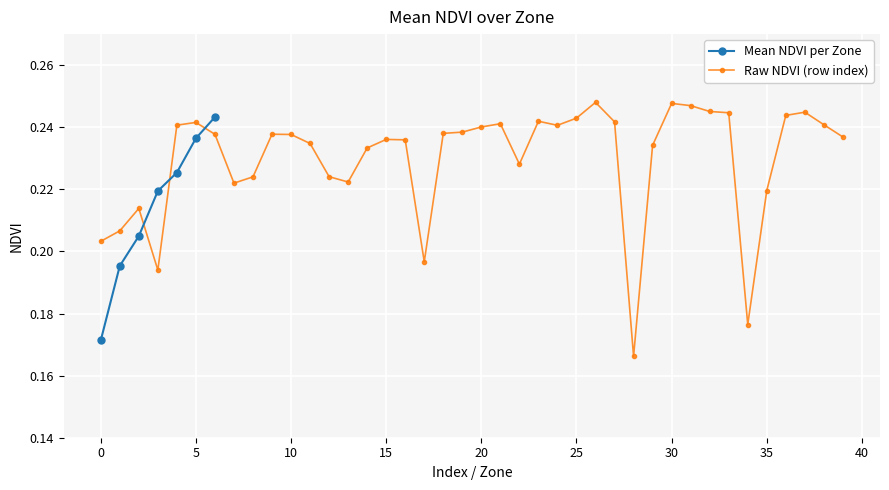

True or false: Mean NDVI per Zone has more than 2 interior local peaks.

False